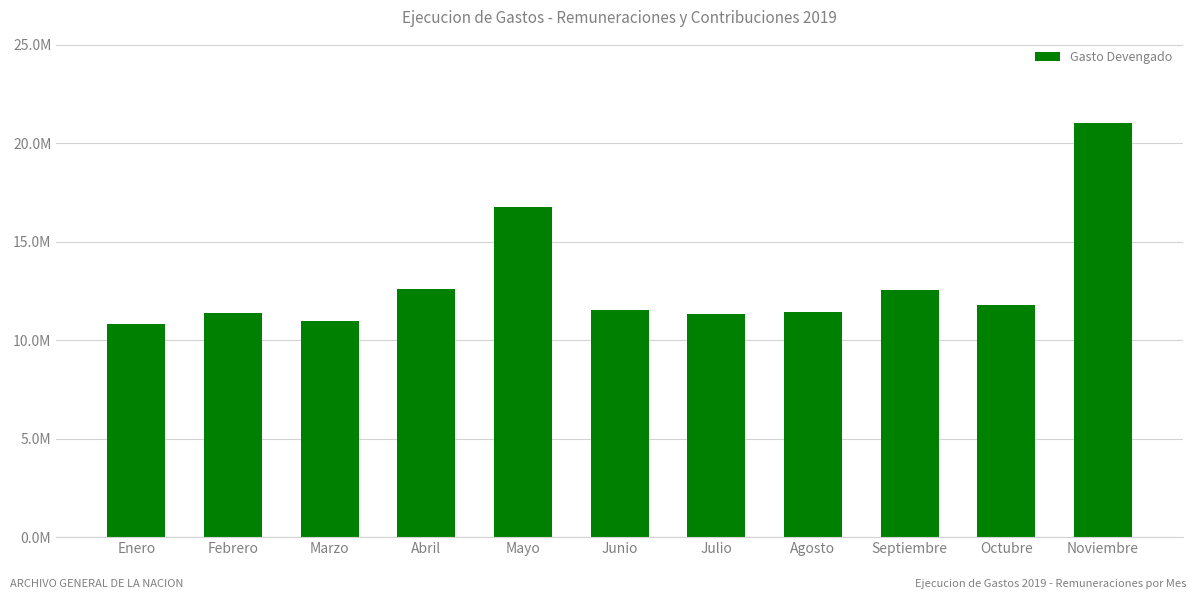

List the labels in order of value, largest first.

Noviembre, Mayo, Abril, Septiembre, Octubre, Junio, Agosto, Febrero, Julio, Marzo, Enero